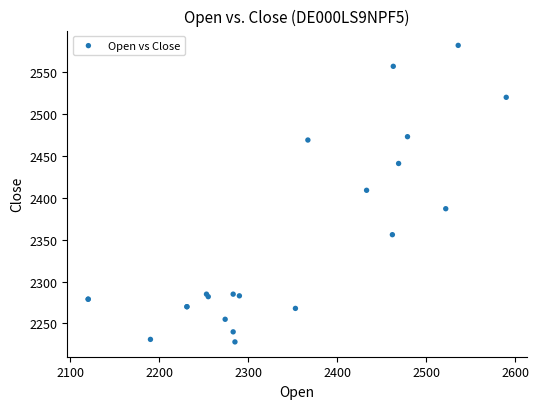

What Y value in the scatter plot is closest to 2405?

2409